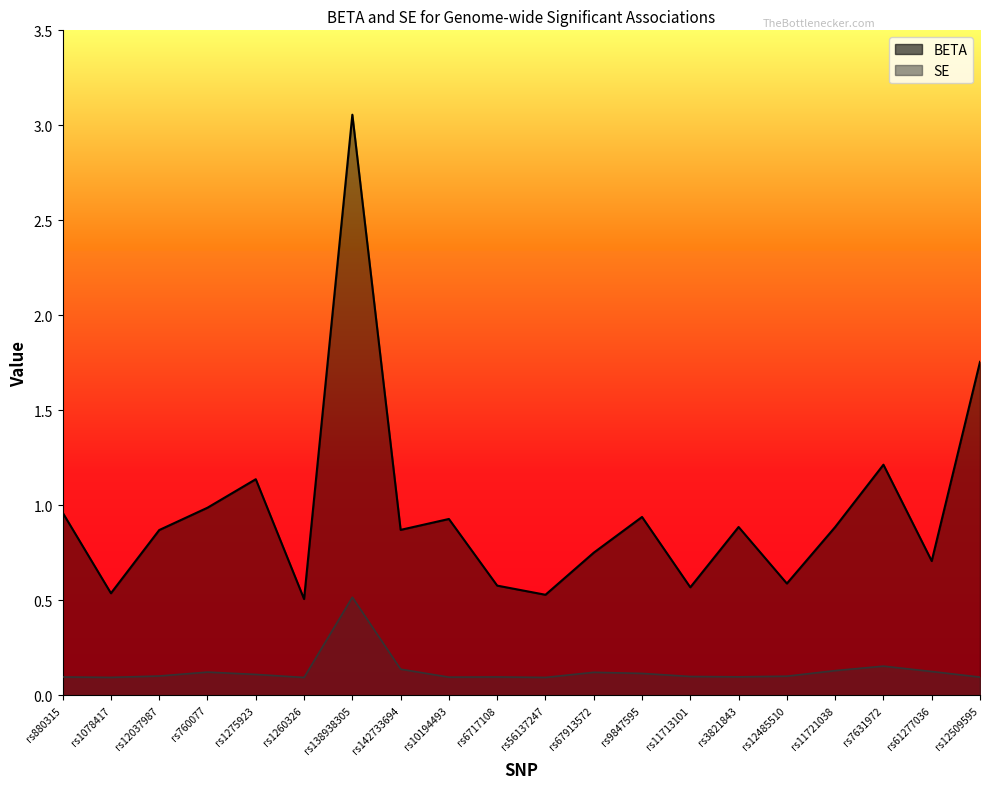

What is the spread (max minus min) of values at rs880315?

0.9